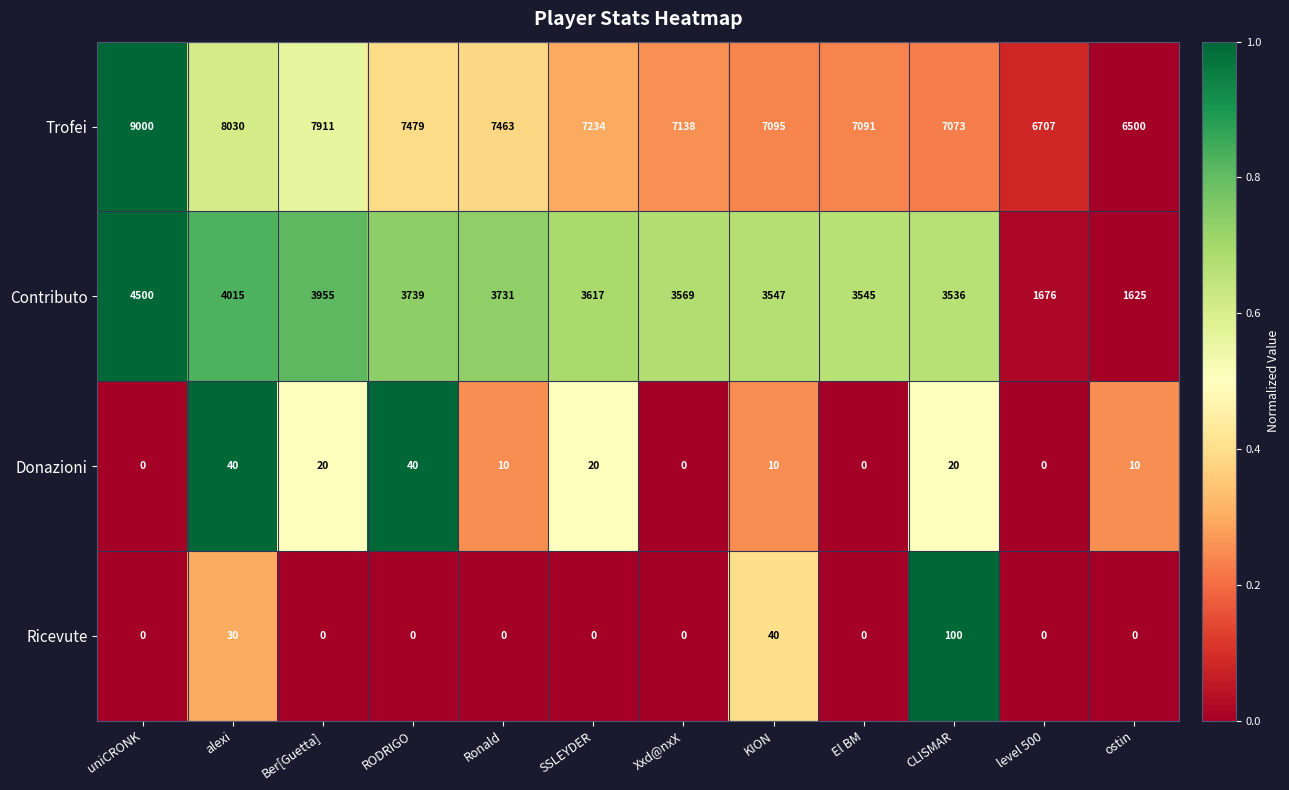

The value of Donazioni at RODRIGO is 18. True or false?

False